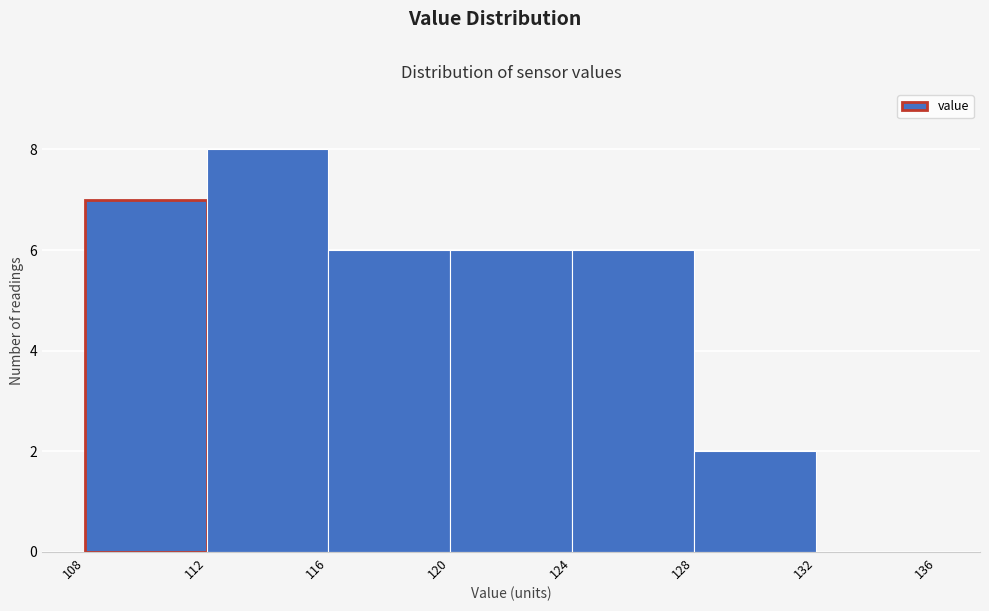

Reading left to right, transcribe this chart: for each bar, give the range it covers on the x-axis and its height. The values are not printed on the chart, so give them approximately, as read against the axis.

108 to 112: 7
112 to 116: 8
116 to 120: 6
120 to 124: 6
124 to 128: 6
128 to 132: 2
132 to 136: 0